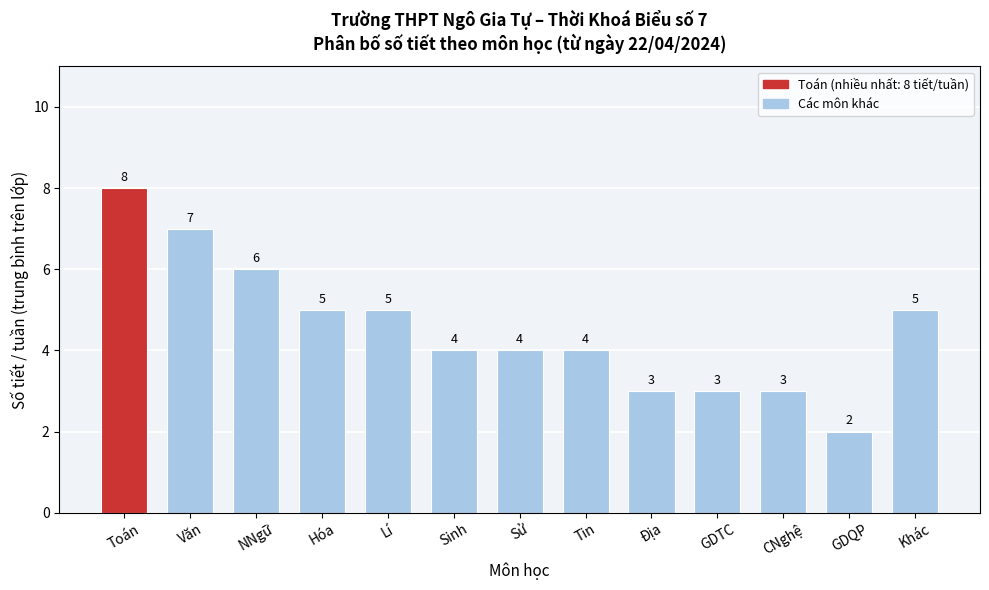

Reading right to left, what are all the values shown in this chart?

5	2	3	3	3	4	4	4	5	5	6	7	8